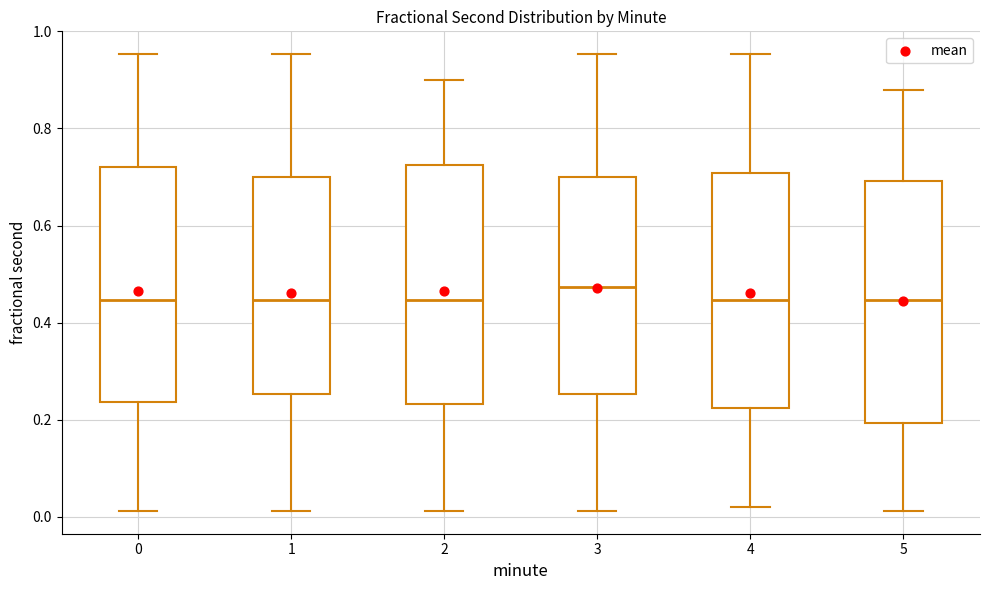

Where does the upper whisker of the box at x = 0 end on the y-axis? The values are not printed on the chart, so give them approximately, as read against the axis.

0.96